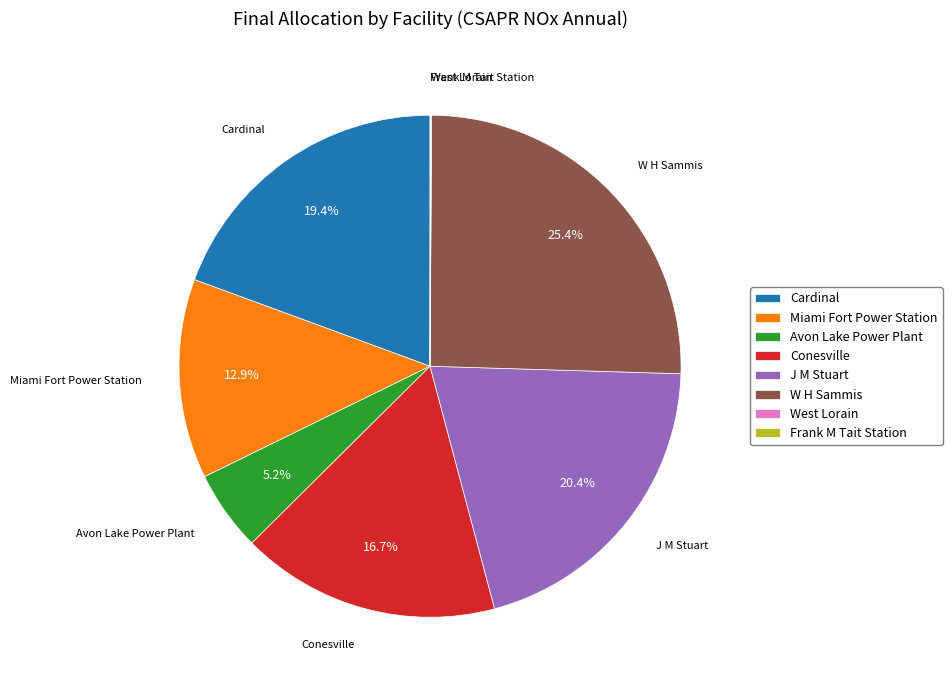

What is the ratio of the value at Conesville to the value at J M Stuart?

0.8